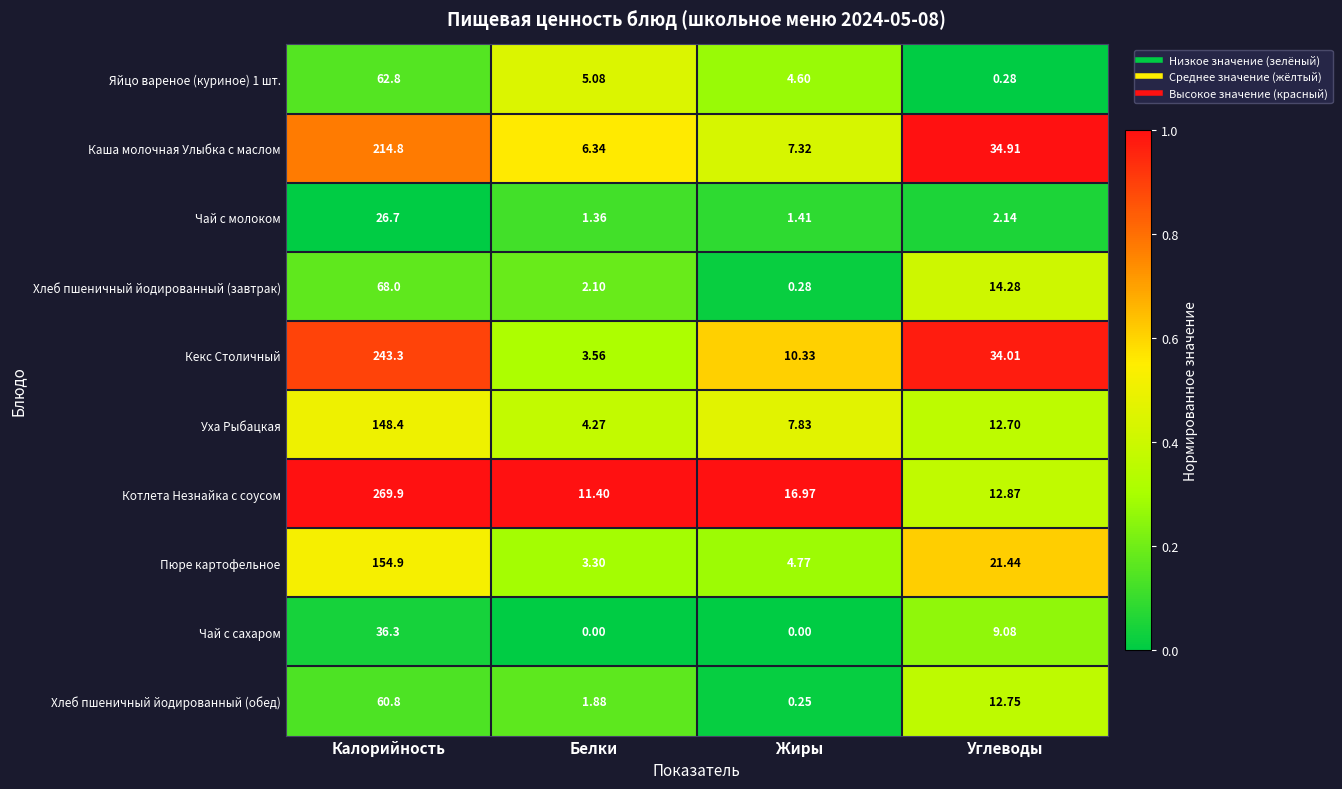

How many data points does each series have?

4